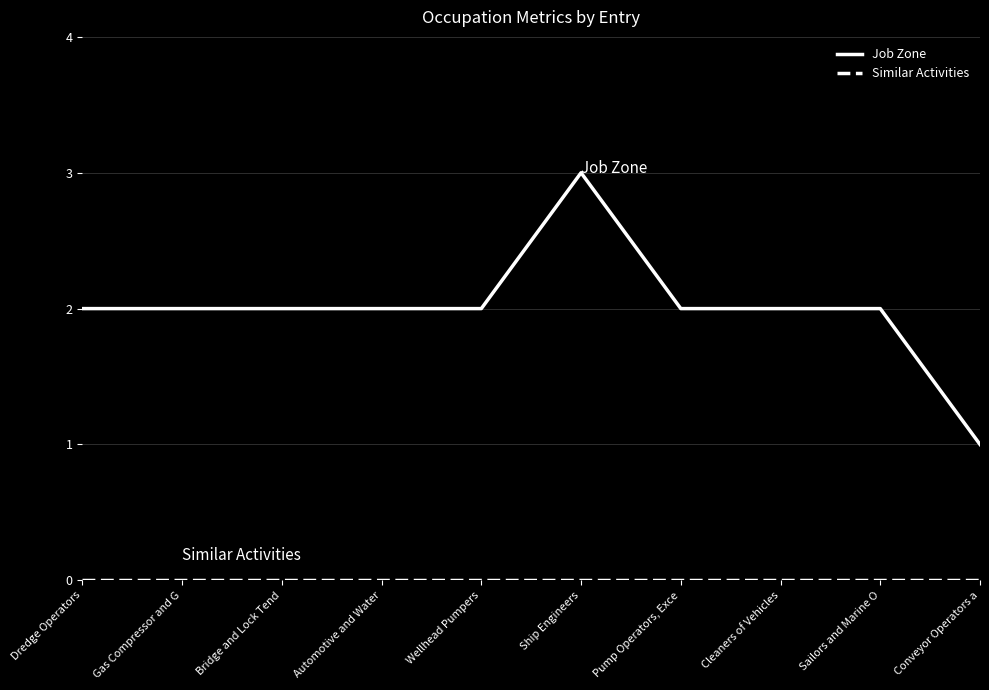

At which category is the sum across all series the highest?

Ship Engineers